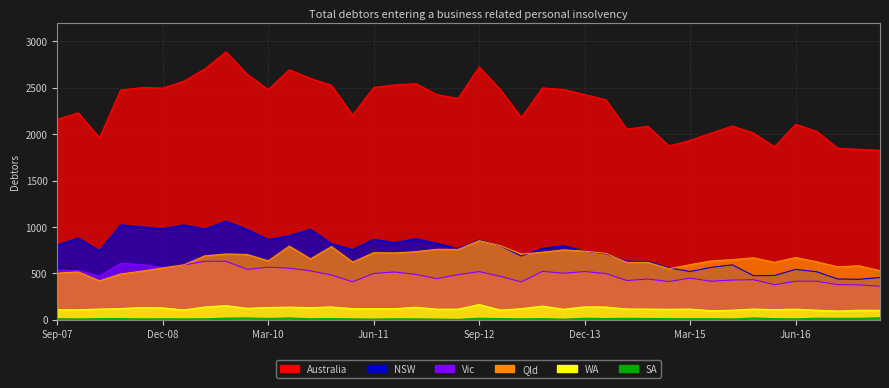

True or false: SA and Australia cross at least once.

False